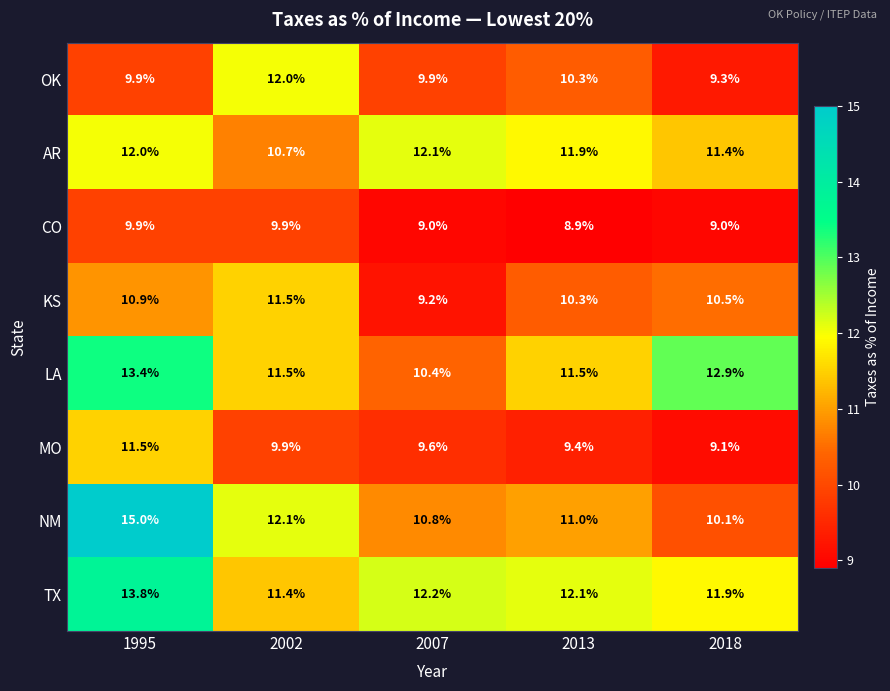

What is the minimum value shown in the chart?

8.9